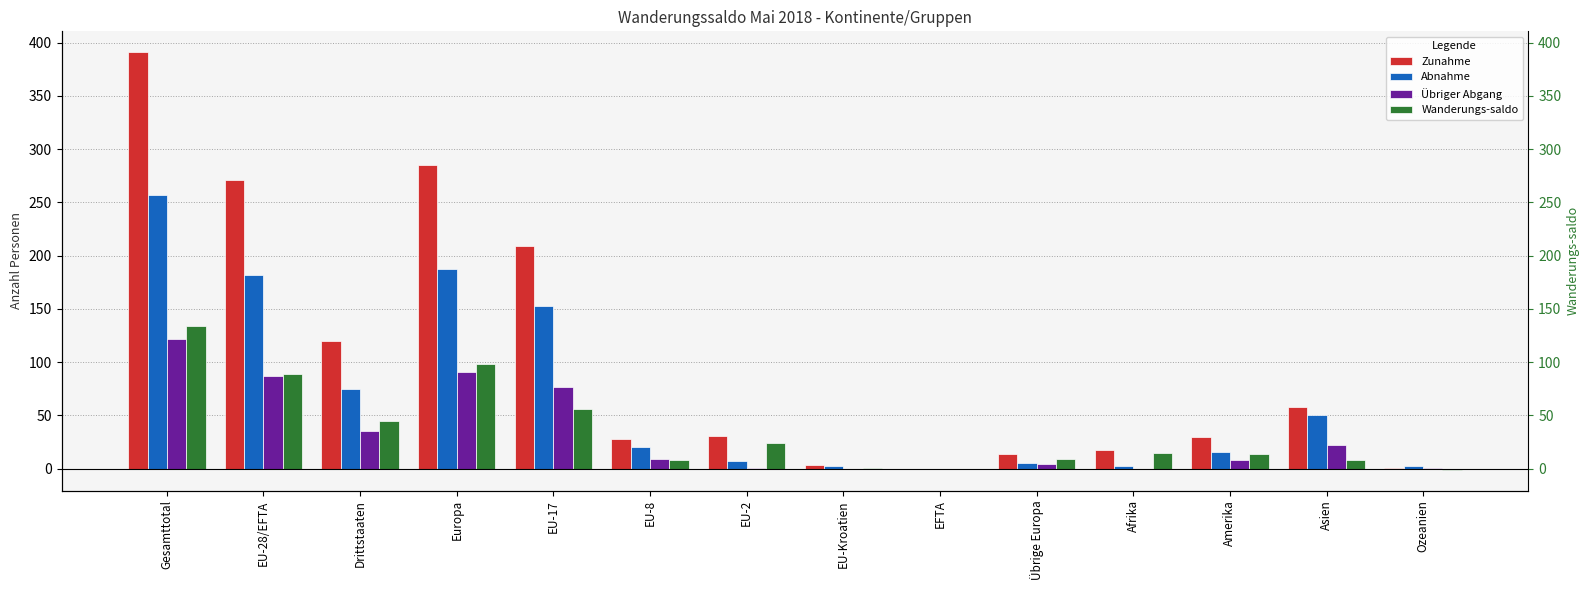

At how many categories does at least one series exceed 181?

4